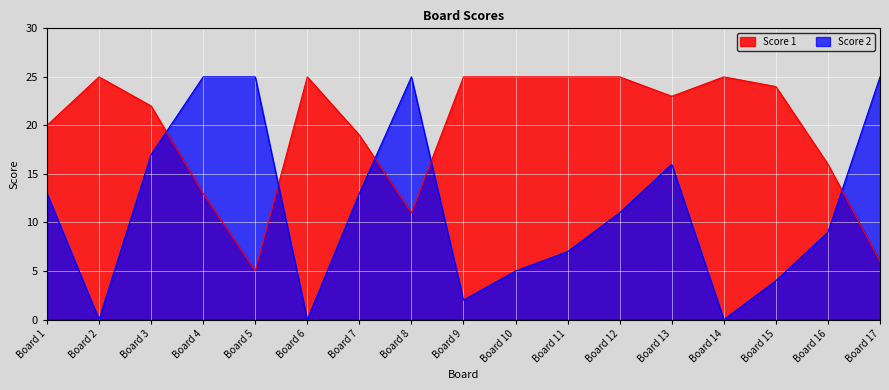

How many interior local peaks does the Score 1 series have?

3